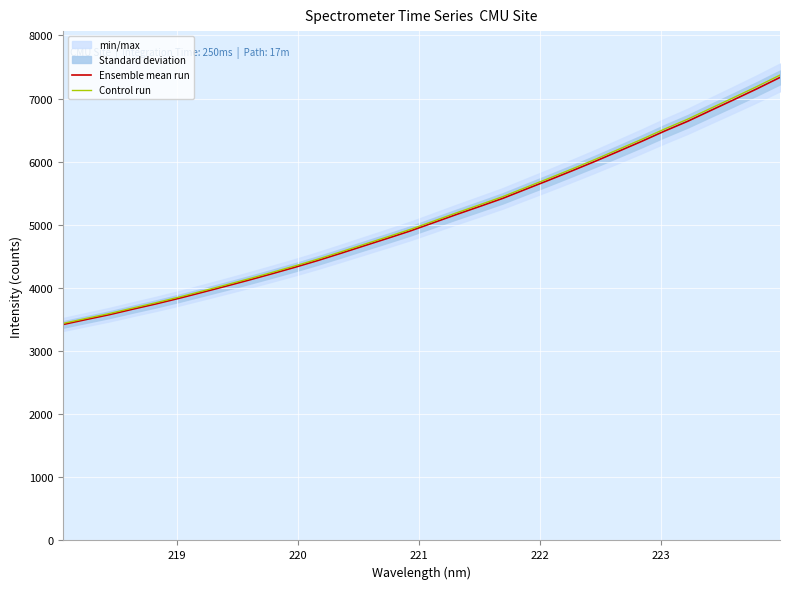

Count the number of categories in the chart.

32